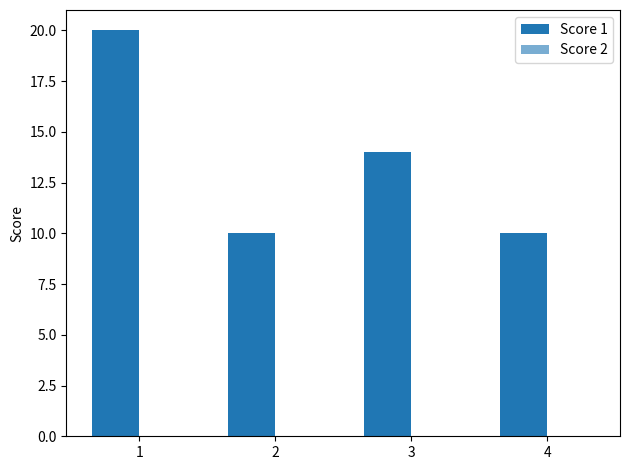

Are the bars horizontal?

No